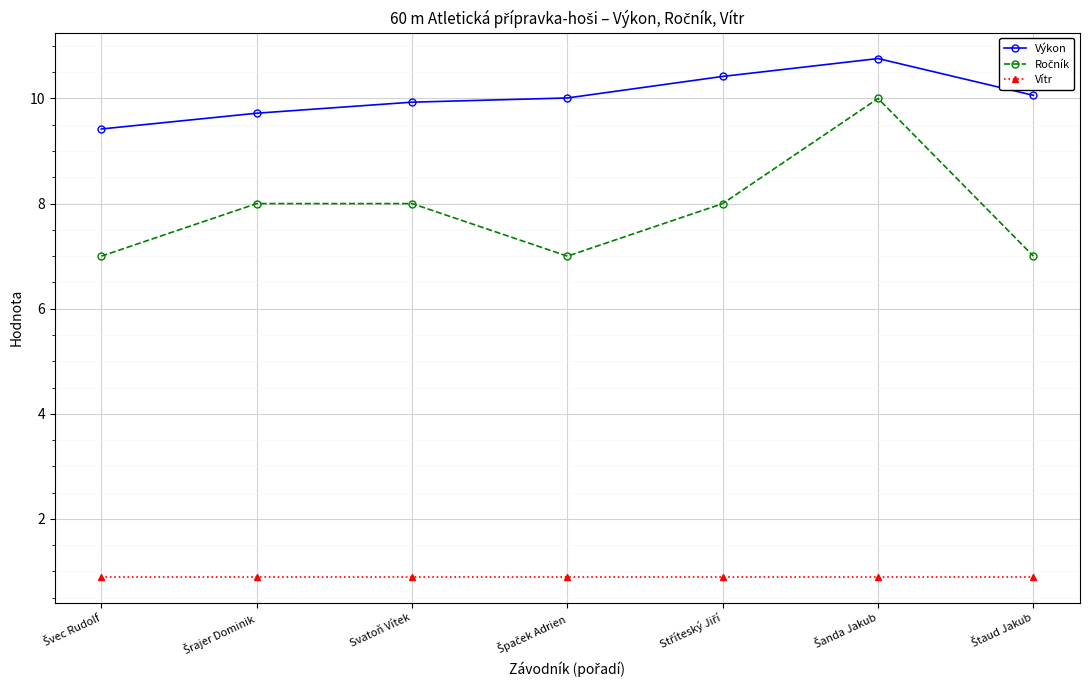

At how many categories does at least one series exceed 9?

7